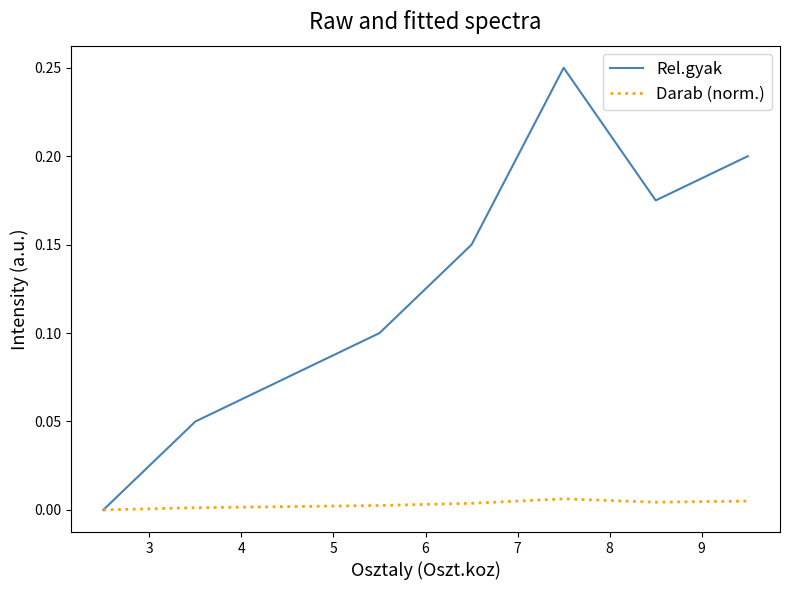

Which series has the widest spread of values?

Rel.gyak